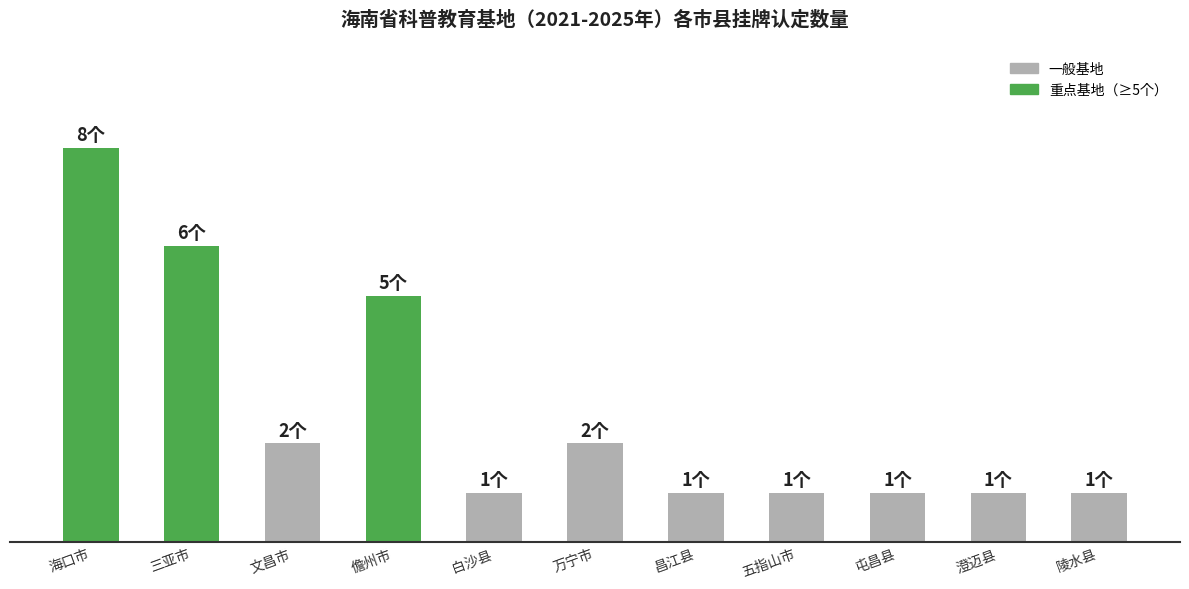

Reading left to right, transcribe all the data shown in this chart.

8	6	2	5	1	2	1	1	1	1	1